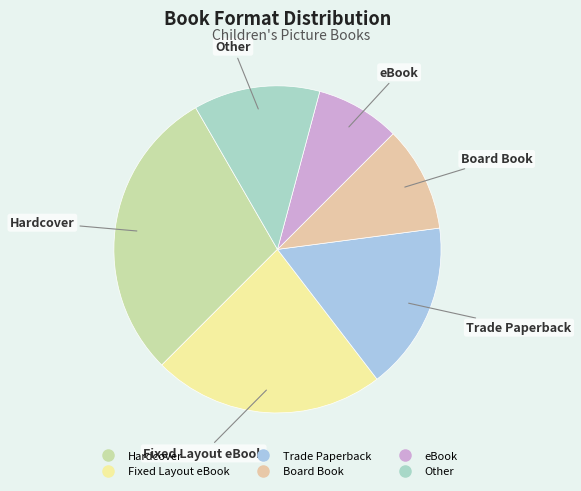

Is it true that Hardcover is 29% of the pie?

True